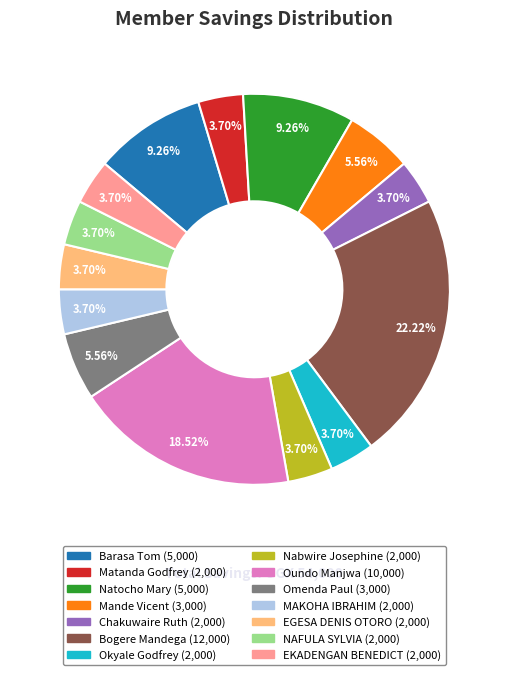

The Matanda Godfrey slice represents 4% of the pie. True or false?

True